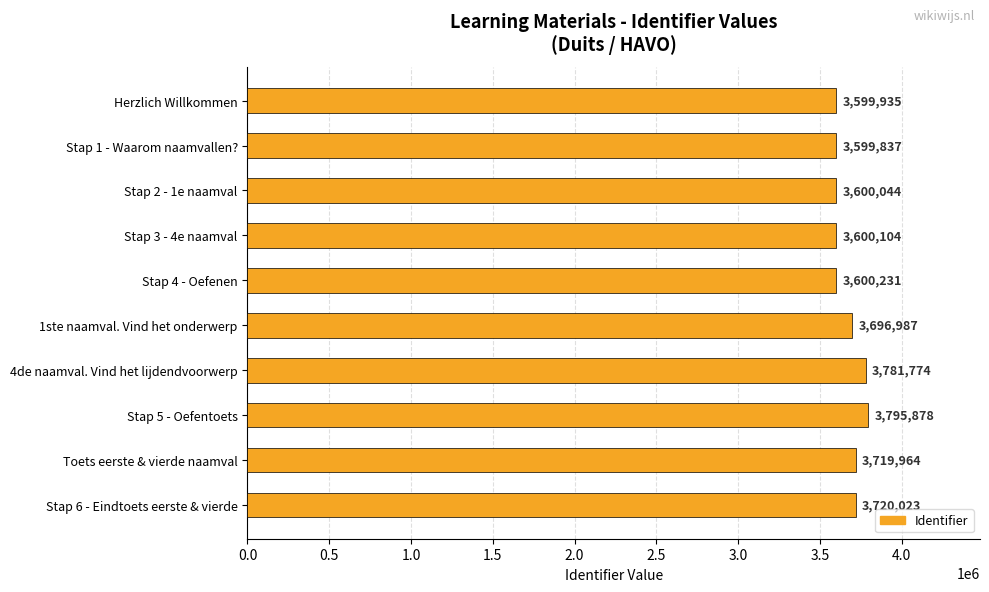

Which category has the highest value across all series?

Stap 5 - Oefentoets